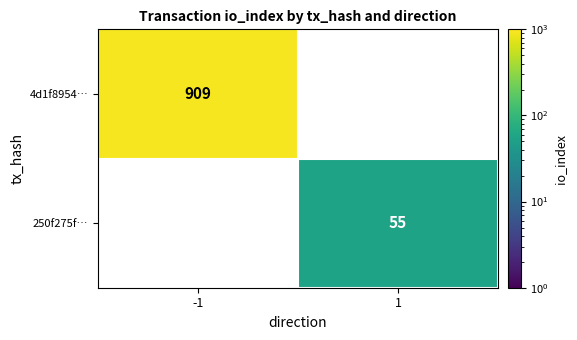

The 250f275f… series shows 55 at 1. True or false?

True